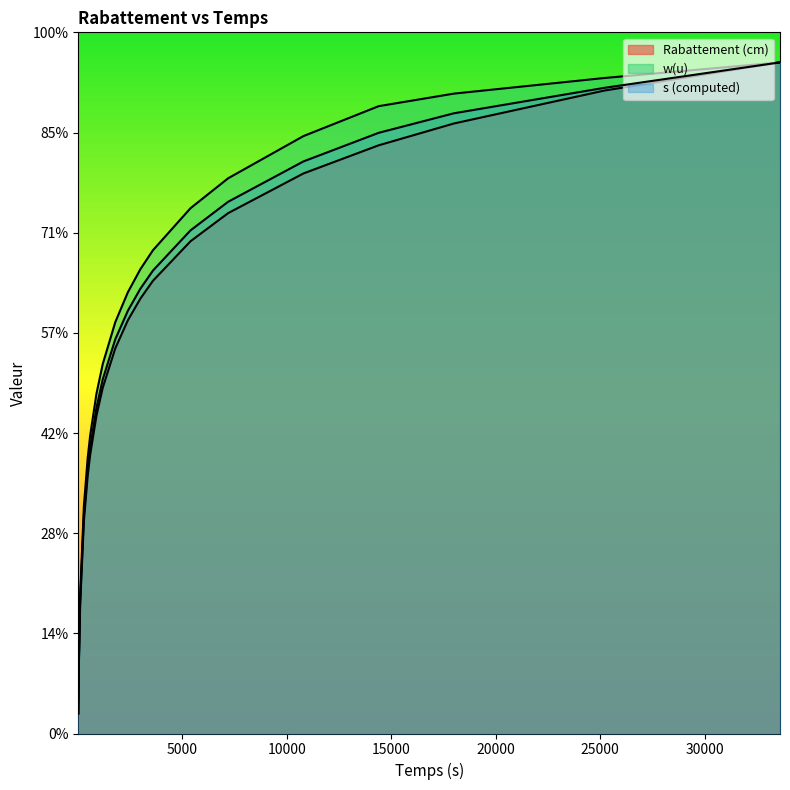

What is the minimum value shown in the chart?

2.0